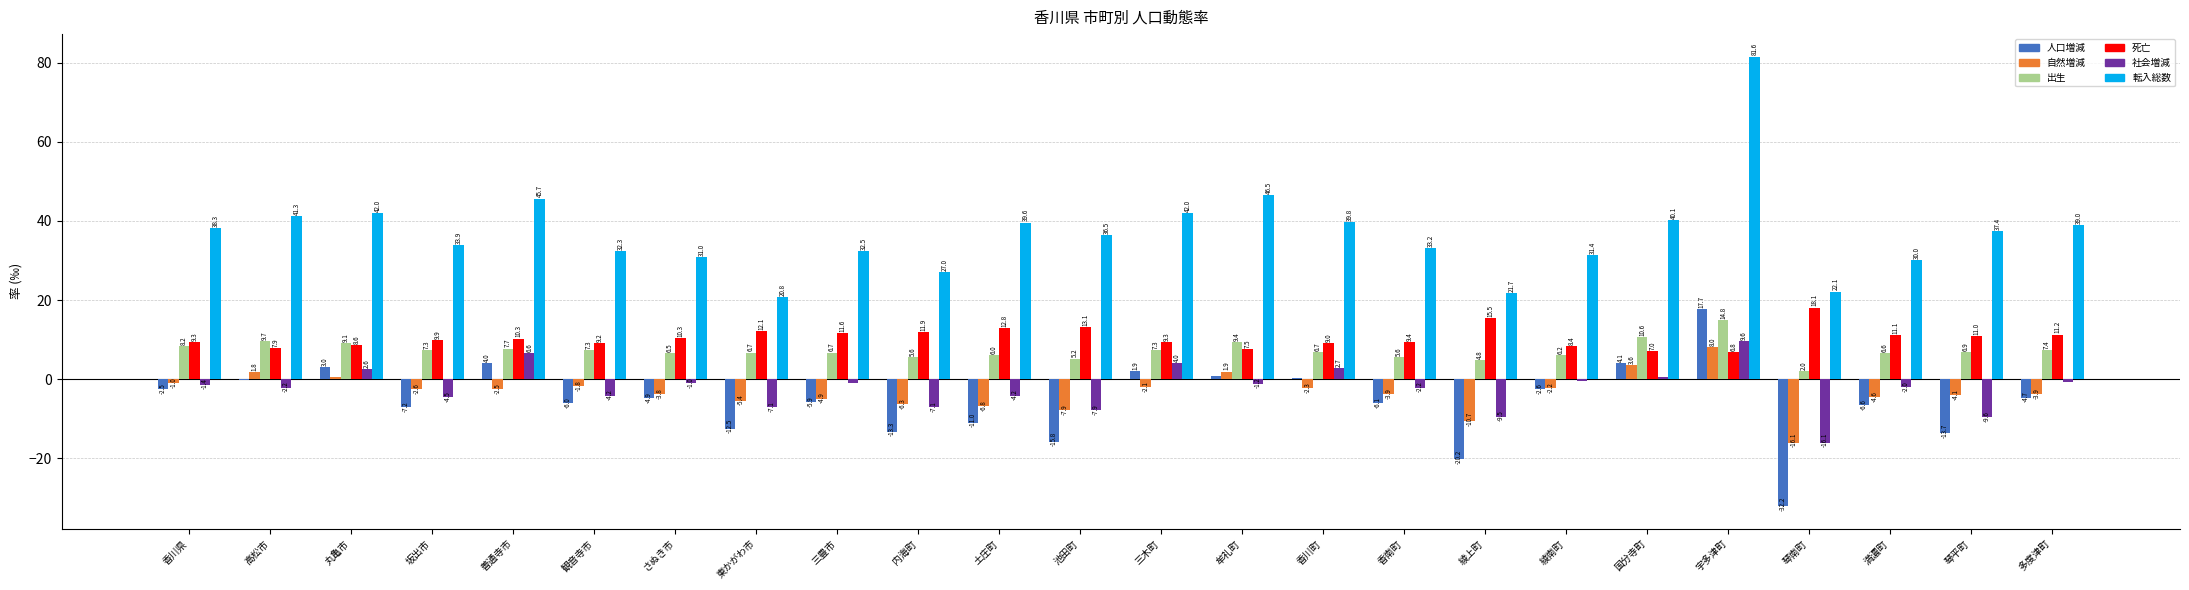

Which series changed the most between 東かがわ市 and 綾南町?

転入総数